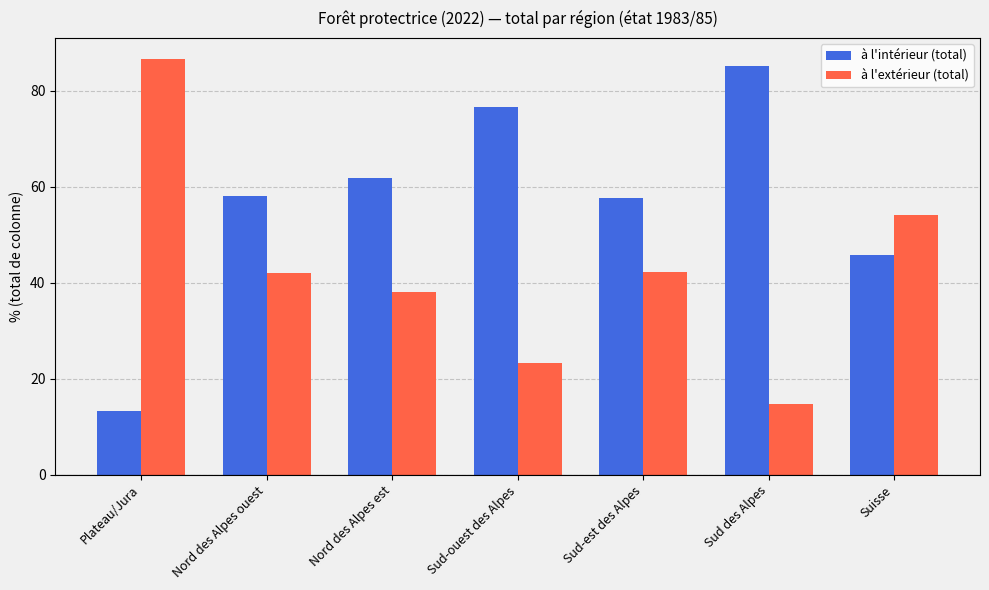

What is the minimum value shown in the chart?

13.3